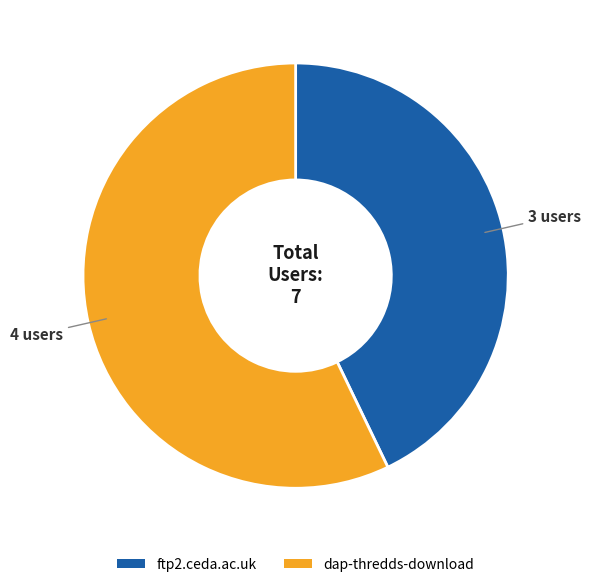

The dap-thredds-download slice represents 57% of the pie. True or false?

True